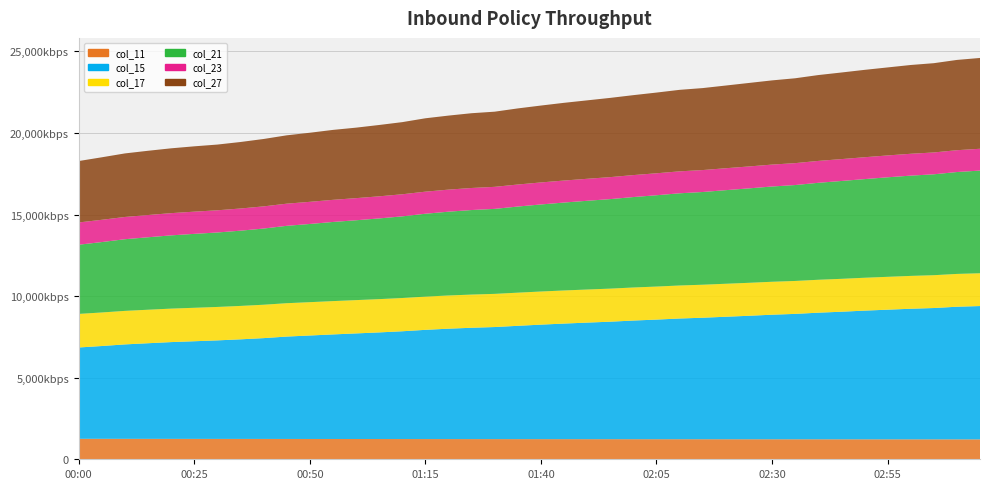

Reading left to right, what are all the values shown in this chart?

col_11: 00:00=1.3	00:05=1.3	00:10=1.3	00:15=1.3	00:20=1.3	00:25=1.2	00:30=1.2	00:35=1.2	00:40=1.2	00:45=1.2	00:50=1.2	00:55=1.2	01:00=1.2	01:05=1.2	01:10=1.2	01:15=1.2	01:20=1.2	01:25=1.2	01:30=1.2	01:35=1.2	01:40=1.2	01:45=1.2	01:50=1.2	01:55=1.2	02:00=1.2	02:05=1.2	02:10=1.2	02:15=1.2	02:20=1.2	02:25=1.2	02:30=1.2	02:35=1.2	02:40=1.2	02:45=1.2	02:50=1.2	02:55=1.2	03:00=1.2	03:05=1.2	03:10=1.2	03:15=1.2
col_15: 00:00=5.6	00:05=5.7	00:10=5.8	00:15=5.9	00:20=5.9	00:25=6.0	00:30=6.0	00:35=6.1	00:40=6.2	00:45=6.3	00:50=6.3	00:55=6.4	01:00=6.5	01:05=6.5	01:10=6.6	01:15=6.7	01:20=6.8	01:25=6.8	01:30=6.9	01:35=6.9	01:40=7.0	01:45=7.1	01:50=7.1	01:55=7.2	02:00=7.3	02:05=7.3	02:10=7.4	02:15=7.4	02:20=7.5	02:25=7.6	02:30=7.6	02:35=7.7	02:40=7.8	02:45=7.8	02:50=7.9	02:55=7.9	03:00=8.0	03:05=8.0	03:10=8.1	03:15=8.2
col_17: 00:00=2.1	00:05=2.1	00:10=2.1	00:15=2.1	00:20=2.1	00:25=2.1	00:30=2.0	00:35=2.0	00:40=2.0	00:45=2.0	00:50=2.0	00:55=2.0	01:00=2.0	01:05=2.0	01:10=2.0	01:15=2.0	01:20=2.0	01:25=2.0	01:30=2.0	01:35=2.0	01:40=2.0	01:45=2.0	01:50=2.0	01:55=2.0	02:00=2.0	02:05=2.0	02:10=2.0	02:15=2.0	02:20=2.0	02:25=2.0	02:30=2.0	02:35=2.0	02:40=2.0	02:45=2.0	02:50=2.0	02:55=2.0	03:00=2.0	03:05=2.0	03:10=2.0	03:15=2.0
col_21: 00:00=4.2	00:05=4.3	00:10=4.4	00:15=4.4	00:20=4.5	00:25=4.5	00:30=4.6	00:35=4.6	00:40=4.7	00:45=4.7	00:50=4.8	00:55=4.8	01:00=4.9	01:05=4.9	01:10=5.0	01:15=5.1	01:20=5.1	01:25=5.2	01:30=5.2	01:35=5.3	01:40=5.3	01:45=5.4	01:50=5.4	01:55=5.5	02:00=5.5	02:05=5.6	02:10=5.7	02:15=5.7	02:20=5.7	02:25=5.8	02:30=5.8	02:35=5.9	02:40=5.9	02:45=6.0	02:50=6.0	02:55=6.1	03:00=6.1	03:05=6.2	03:10=6.2	03:15=6.3
col_23: 00:00=1.4	00:05=1.4	00:10=1.4	00:15=1.4	00:20=1.4	00:25=1.4	00:30=1.4	00:35=1.4	00:40=1.4	00:45=1.4	00:50=1.4	00:55=1.4	01:00=1.4	01:05=1.4	01:10=1.4	01:15=1.4	01:20=1.4	01:25=1.4	01:30=1.4	01:35=1.3	01:40=1.3	01:45=1.3	01:50=1.3	01:55=1.3	02:00=1.3	02:05=1.3	02:10=1.3	02:15=1.3	02:20=1.3	02:25=1.3	02:30=1.3	02:35=1.3	02:40=1.3	02:45=1.3	02:50=1.3	02:55=1.3	03:00=1.3	03:05=1.3	03:10=1.3	03:15=1.3
col_27: 00:00=3.8	00:05=3.8	00:10=3.9	00:15=3.9	00:20=4.0	00:25=4.0	00:30=4.0	00:35=4.1	00:40=4.1	00:45=4.2	00:50=4.2	00:55=4.3	01:00=4.3	01:05=4.4	01:10=4.4	01:15=4.5	01:20=4.5	01:25=4.6	01:30=4.6	01:35=4.7	01:40=4.7	01:45=4.8	01:50=4.8	01:55=4.9	02:00=4.9	02:05=4.9	02:10=5.0	02:15=5.0	02:20=5.1	02:25=5.1	02:30=5.2	02:35=5.2	02:40=5.3	02:45=5.3	02:50=5.4	02:55=5.4	03:00=5.4	03:05=5.5	03:10=5.5	03:15=5.6